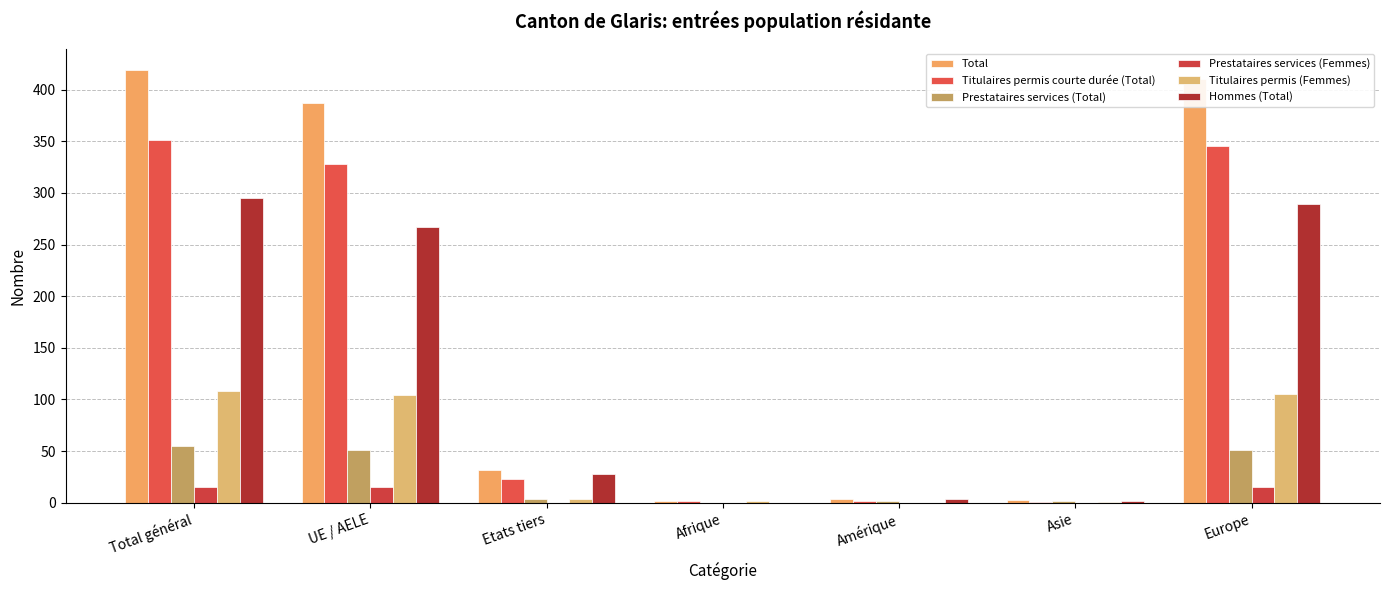

What position from the right is Afrique?

4